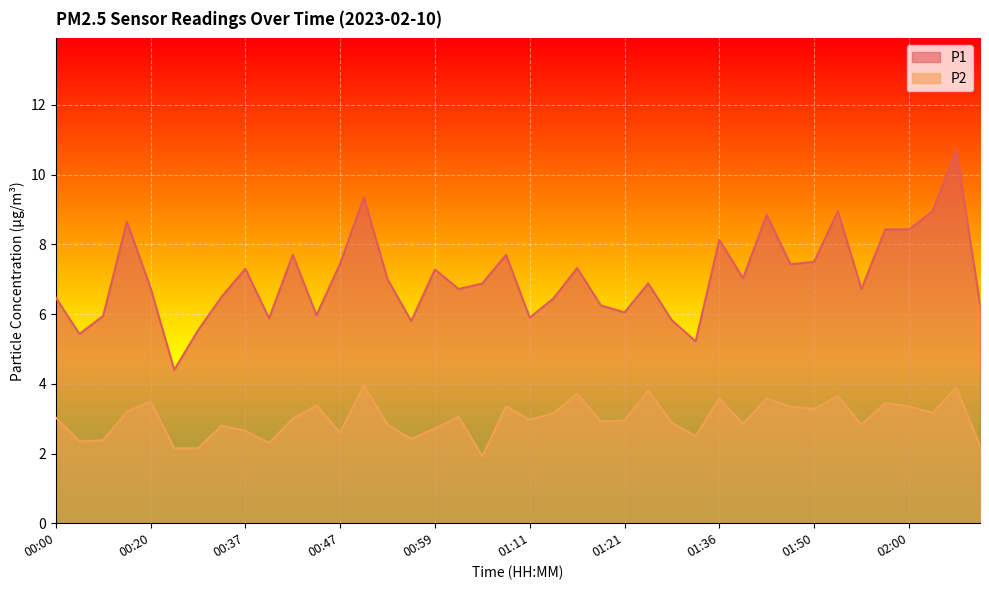

Reading left to right, what are all the values shown in this chart?

P1: 00:00=6.5	00:05=5.4	00:10=6.0	00:15=8.7	00:20=6.8	00:25=4.4	00:30=5.5	00:32=6.5	00:37=7.3	00:39=5.9	00:42=7.7	00:44=6.0	00:47=7.5	00:49=9.3	00:52=7.0	00:54=5.8	00:59=7.3	01:01=6.7	01:04=6.9	01:09=7.7	01:11=5.9	01:14=6.5	01:16=7.3	01:18=6.2	01:21=6.0	01:23=6.9	01:28=5.8	01:33=5.2	01:36=8.1	01:40=7.0	01:43=8.8	01:48=7.4	01:50=7.5	01:53=8.9	01:55=6.7	01:58=8.4	02:00=8.4	02:03=8.9	02:08=10.7	02:13=6.3
P2: 00:00=3.0	00:05=2.4	00:10=2.4	00:15=3.2	00:20=3.5	00:25=2.1	00:30=2.1	00:32=2.8	00:37=2.6	00:39=2.3	00:42=3.0	00:44=3.4	00:47=2.6	00:49=4.0	00:52=2.8	00:54=2.4	00:59=2.7	01:01=3.0	01:04=1.9	01:09=3.4	01:11=3.0	01:14=3.1	01:16=3.7	01:18=2.9	01:21=3.0	01:23=3.8	01:28=2.9	01:33=2.5	01:36=3.6	01:40=2.9	01:43=3.6	01:48=3.4	01:50=3.3	01:53=3.6	01:55=2.8	01:58=3.5	02:00=3.4	02:03=3.2	02:08=3.9	02:13=2.2